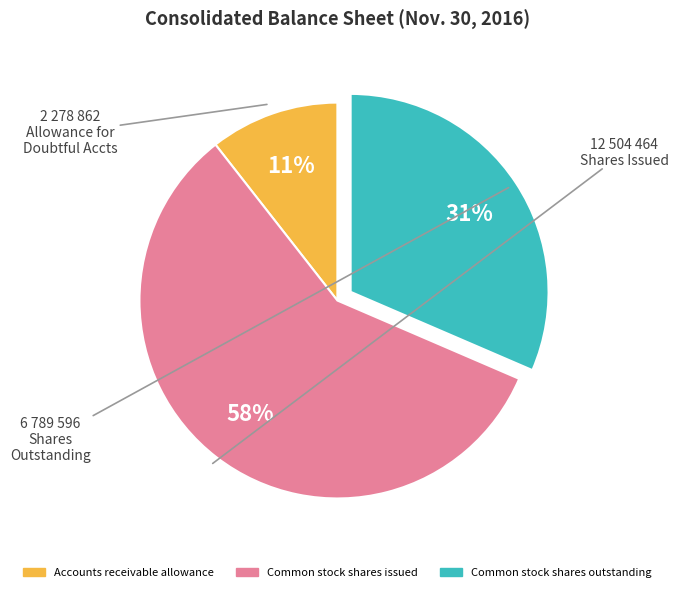

Which category has the smallest portion of the pie?

Accounts receivable allowance